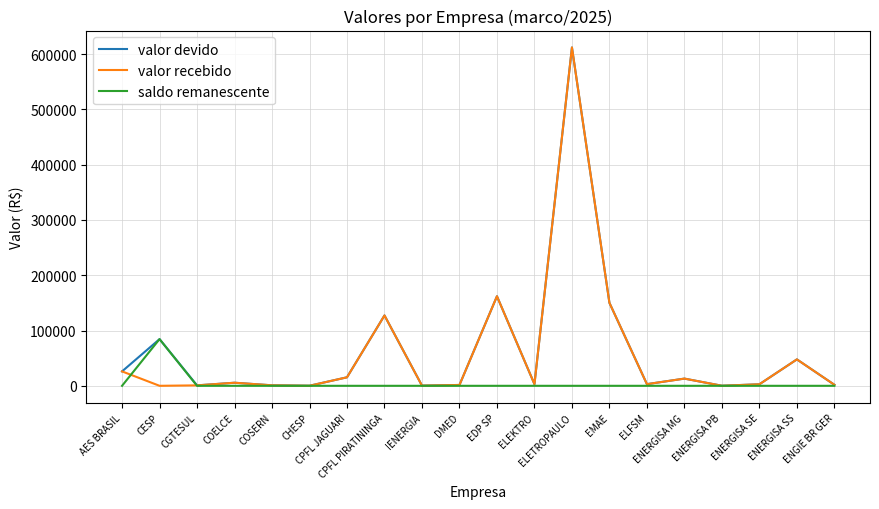

What is the average value of the saldo remanescente series?

4221.3